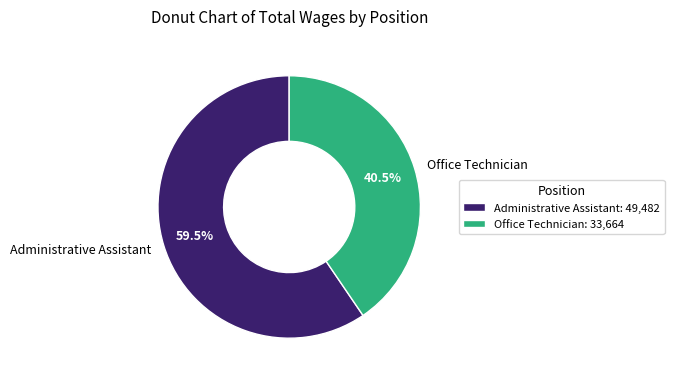

What is the smallest slice in the pie chart?

Office Technician